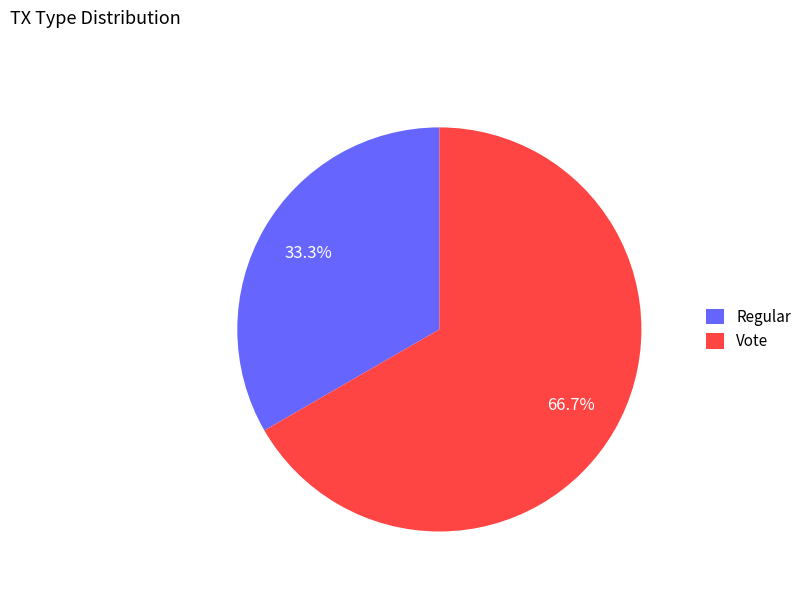

Does Vote account for over 50% of the chart?

Yes